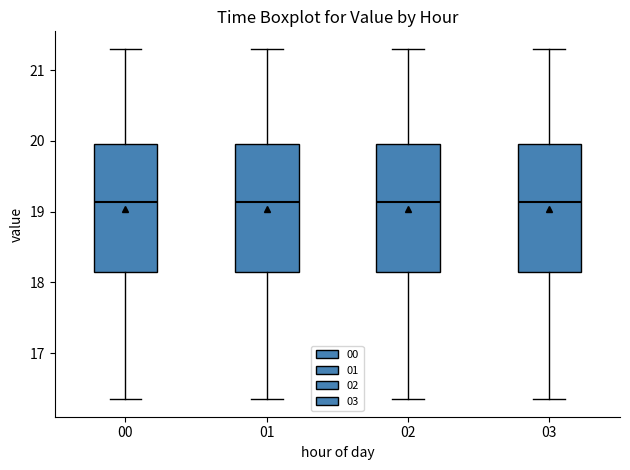

Where is the lower edge of the box at x = 03 on the y-axis? The values are not printed on the chart, so give them approximately, as read against the axis.

18.2